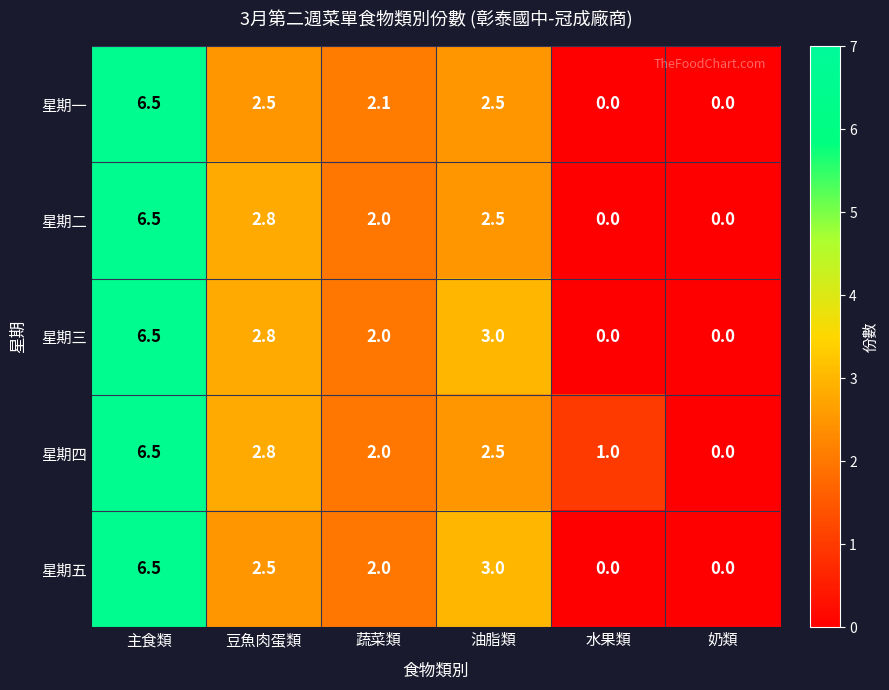

What is the total value across all series at 主食類?

32.5